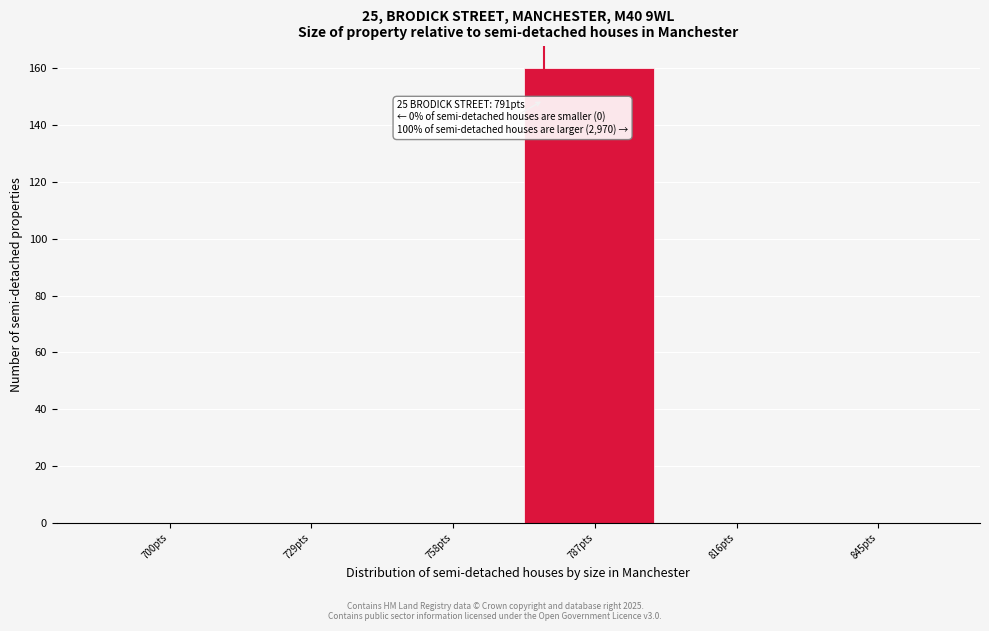

Reading right to left, extract all data points from this chart.

845pts=0	816pts=0	787pts=160	758pts=0	729pts=0	700pts=0